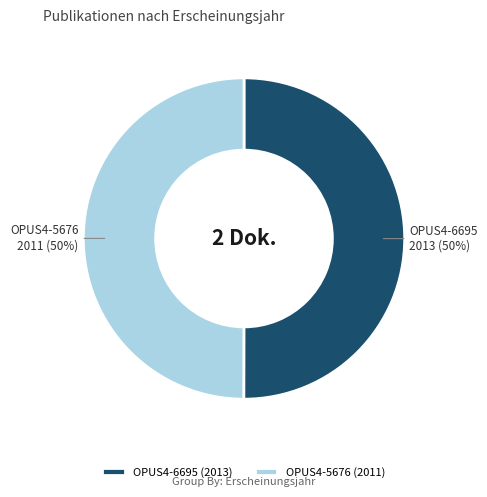

The OPUS4-6695 slice represents 58% of the pie. True or false?

False